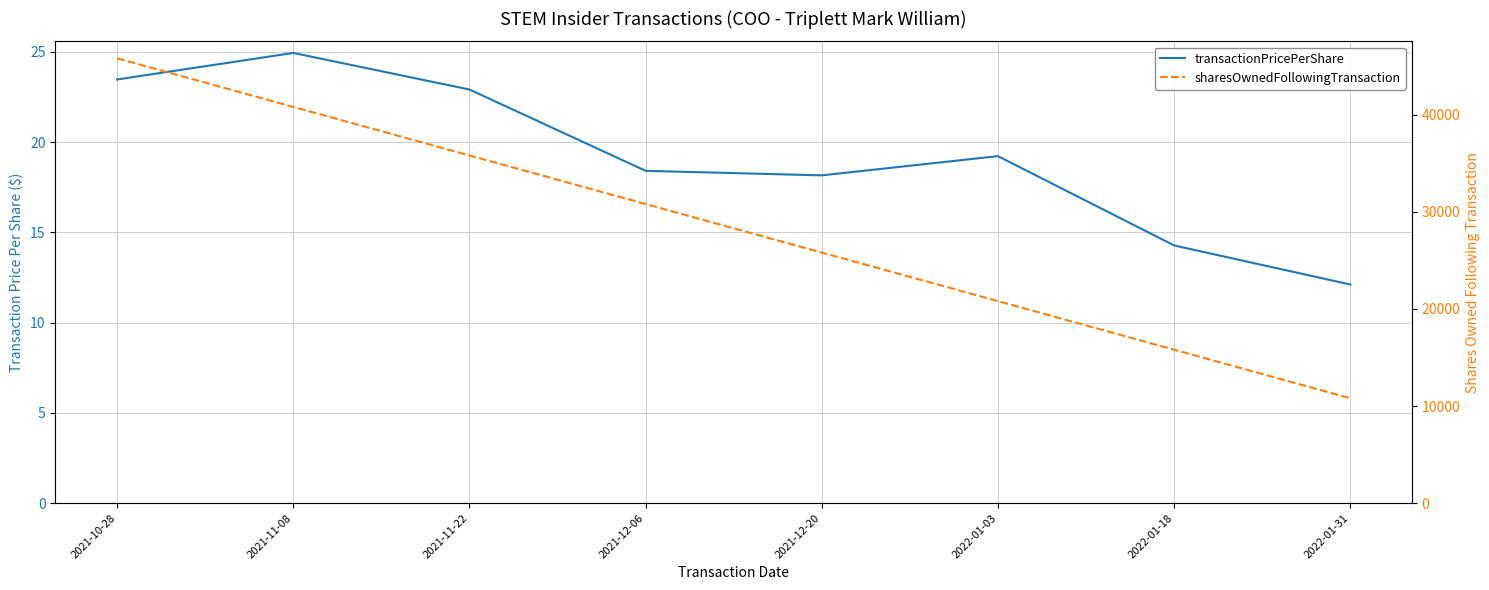

List the series in order of their peak value, highest first.

sharesOwnedFollowingTransaction, transactionPricePerShare